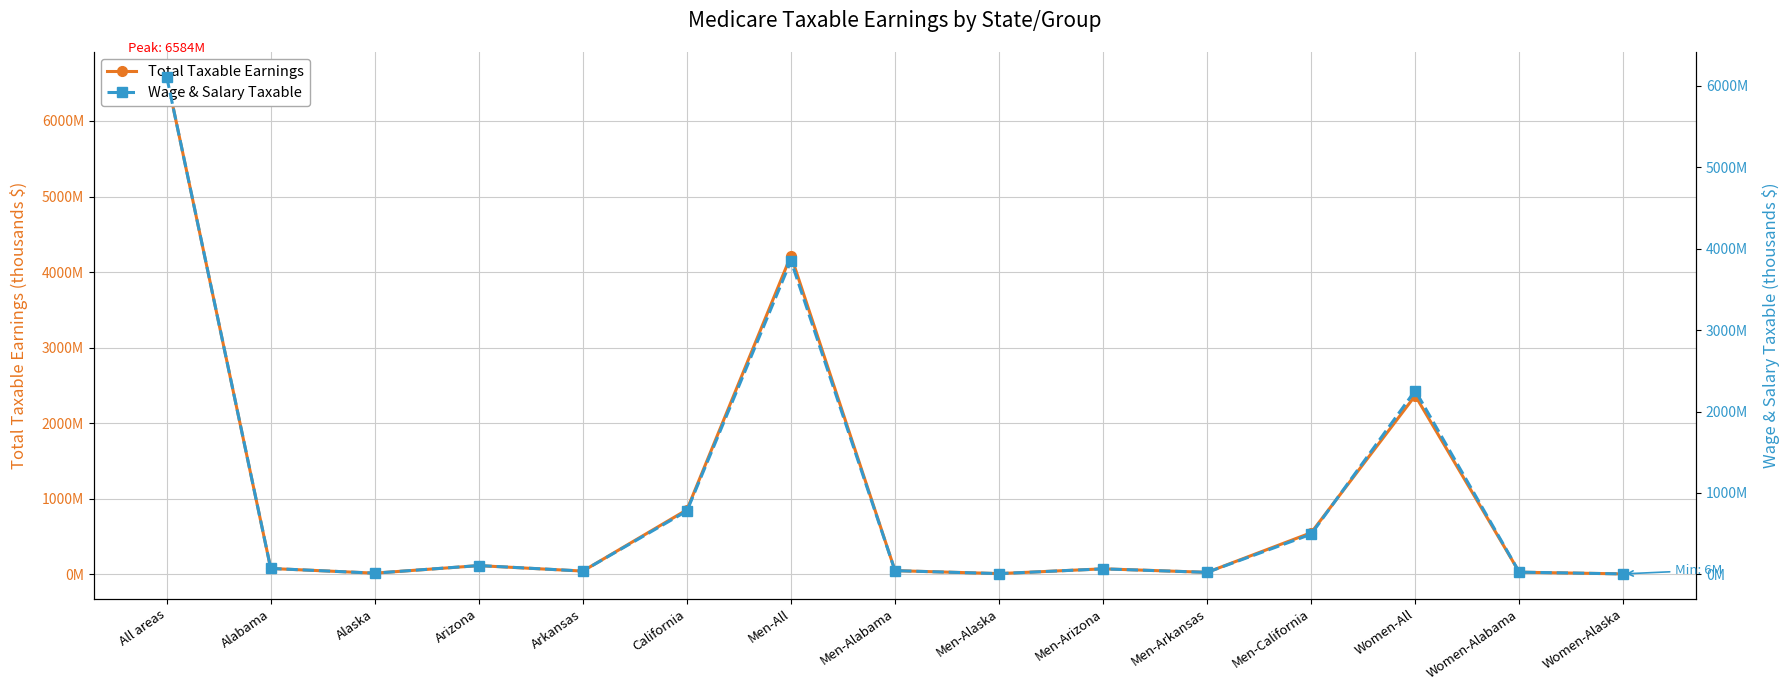

Which has a higher value, Men-Arkansas or Men-Alaska?

Men-Arkansas